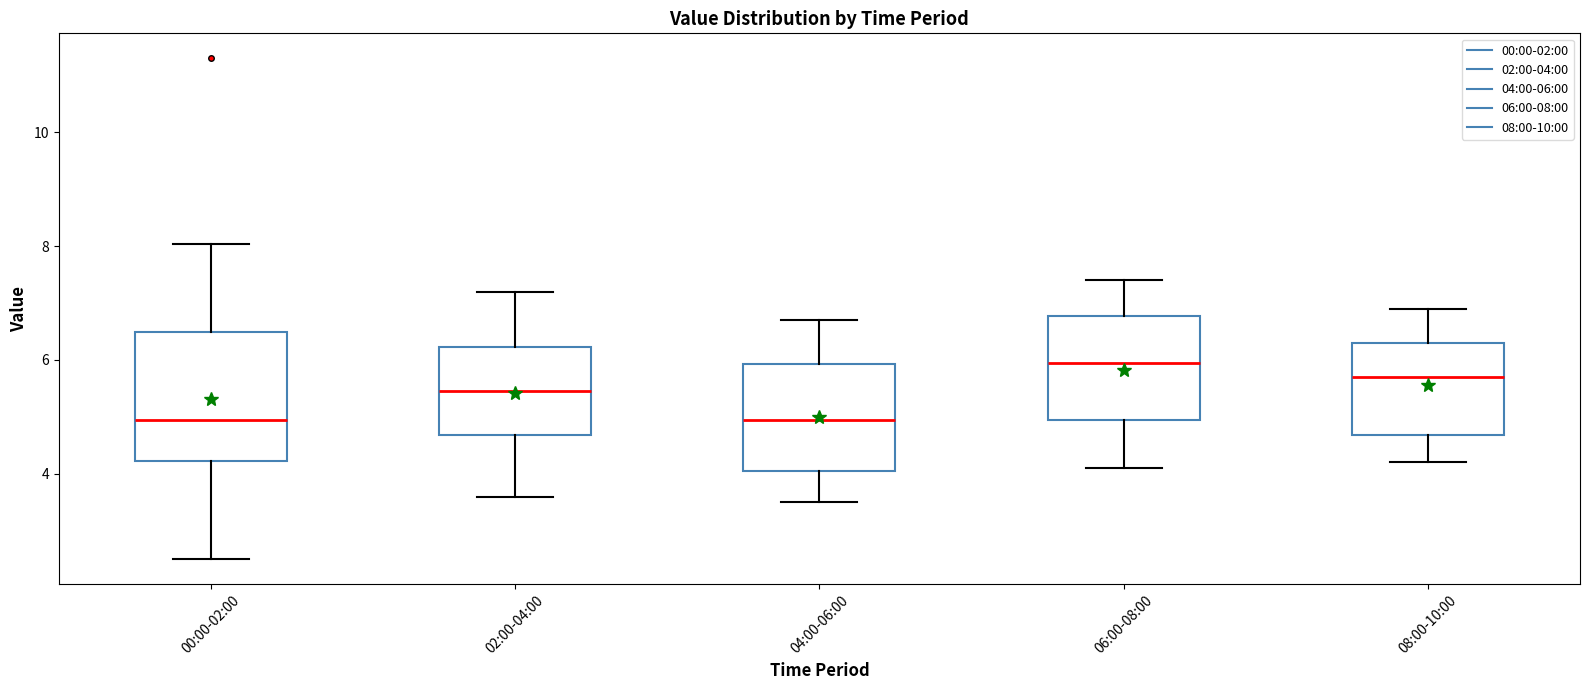

Where does the median line of the box for 04:00-06:00 sit on the y-axis? The values are not printed on the chart, so give them approximately, as read against the axis.

5.0